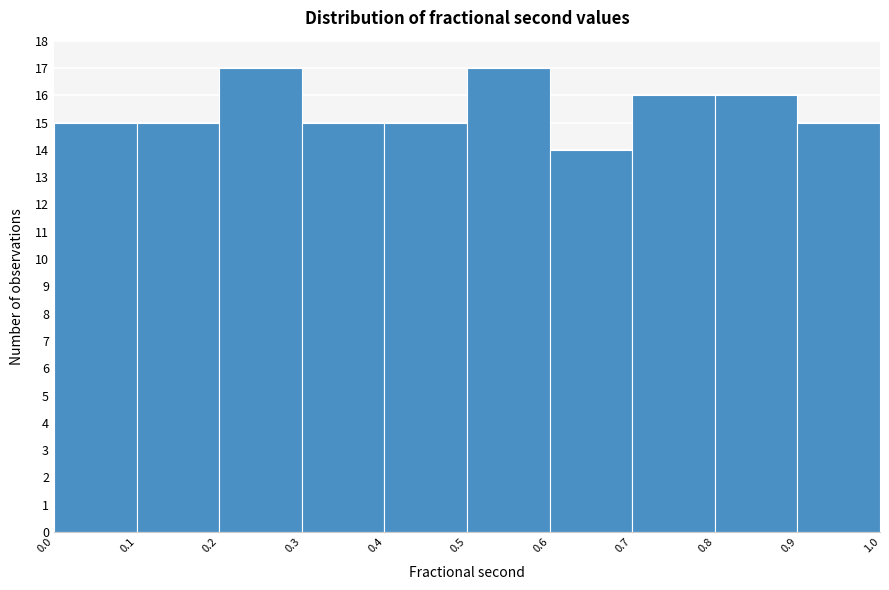

How tall is the bar that spans 0.2 to 0.3 on the x-axis? The values are not printed on the chart, so give them approximately, as read against the axis.

17